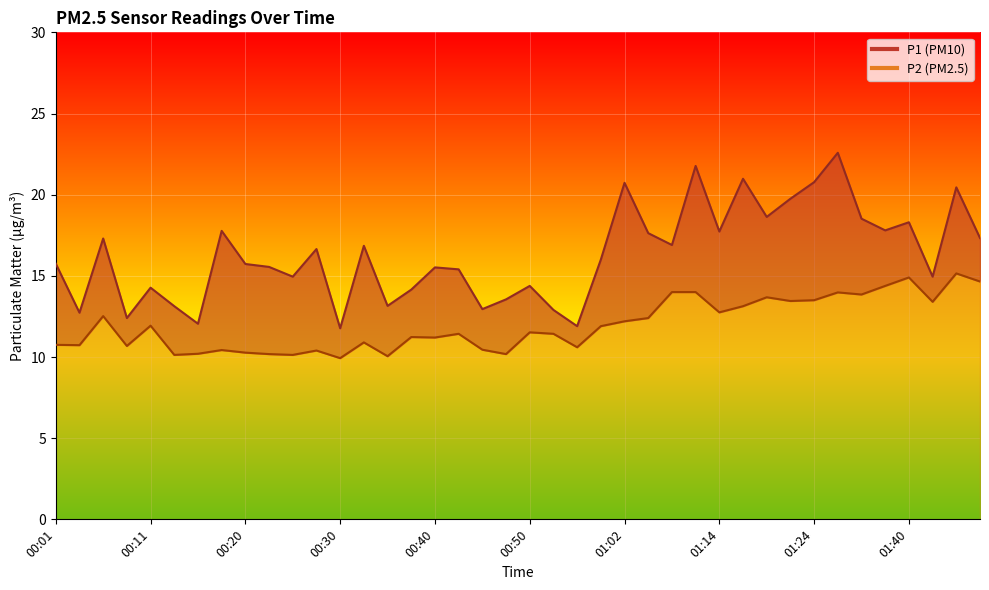

True or false: P1 and P2 cross at least once.

False